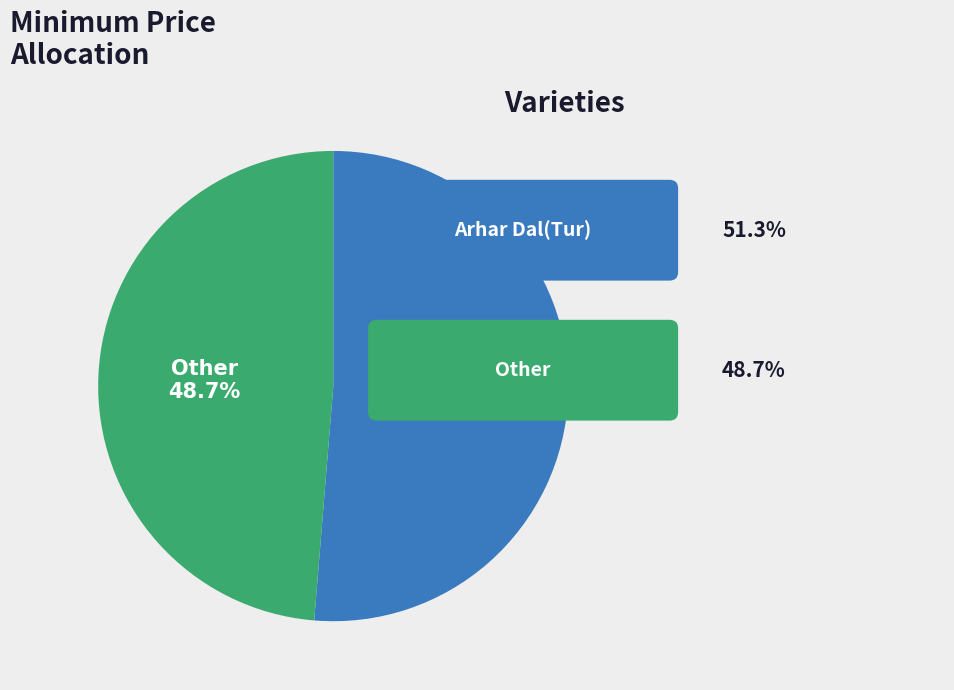

To the nearest percent, what is the difference between the largest and smallest slice percentages?

3%